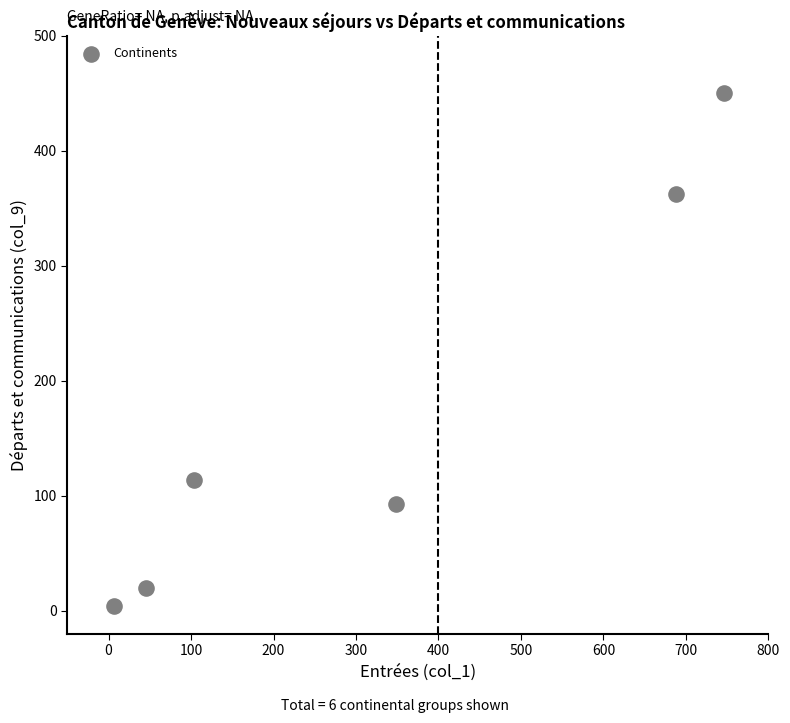

What Y value in the scatter plot is closest to 227?

114